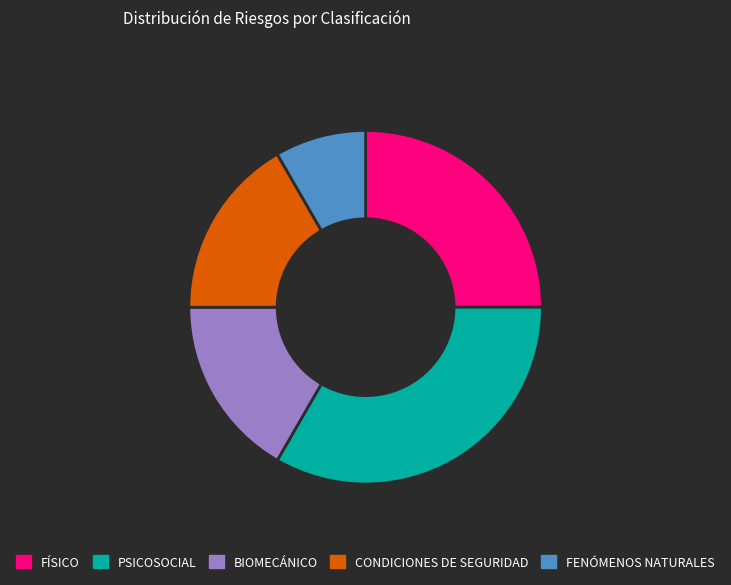

What is the ratio of the value at PSICOSOCIAL to the value at FÍSICO?

1.3